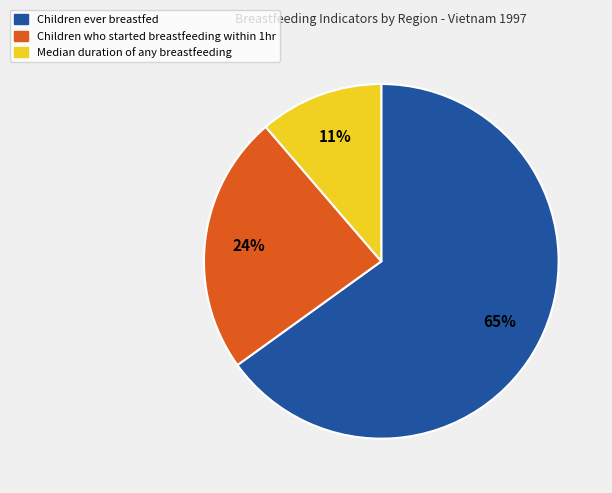

Rank the categories by value from highest to lowest.

Children ever breastfed, Children who started breastfeeding within 1hr, Median duration of any breastfeeding